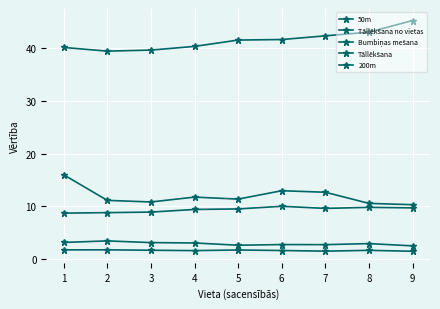

What is the highest value of the Tāllēkšana no vietas series?

1.8